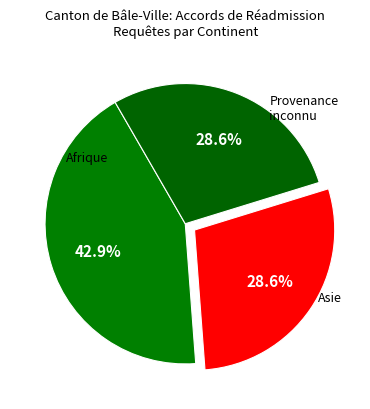

Does any single category account for the majority?

No